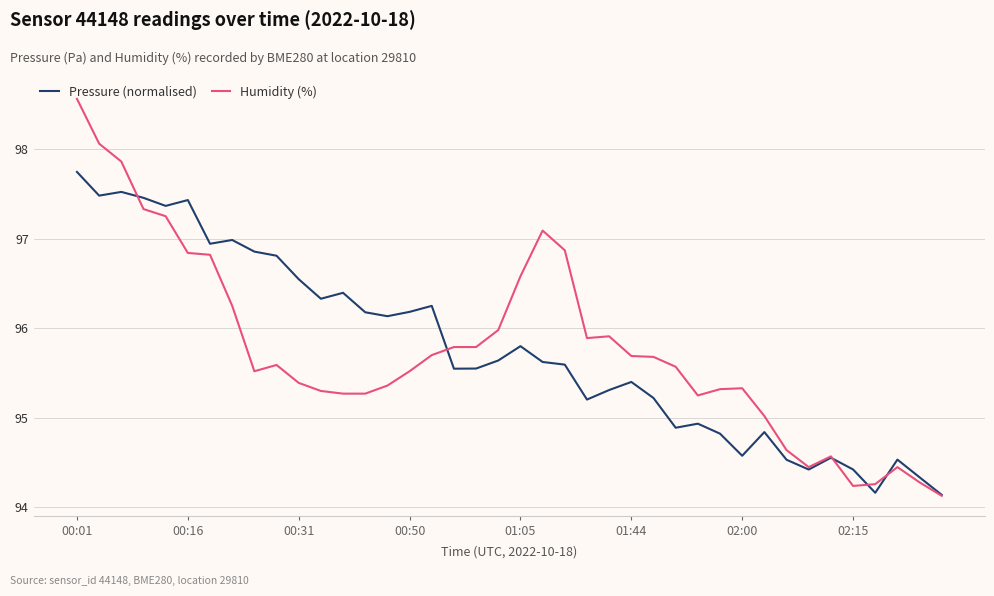

Which series has the widest spread of values?

Humidity (%)